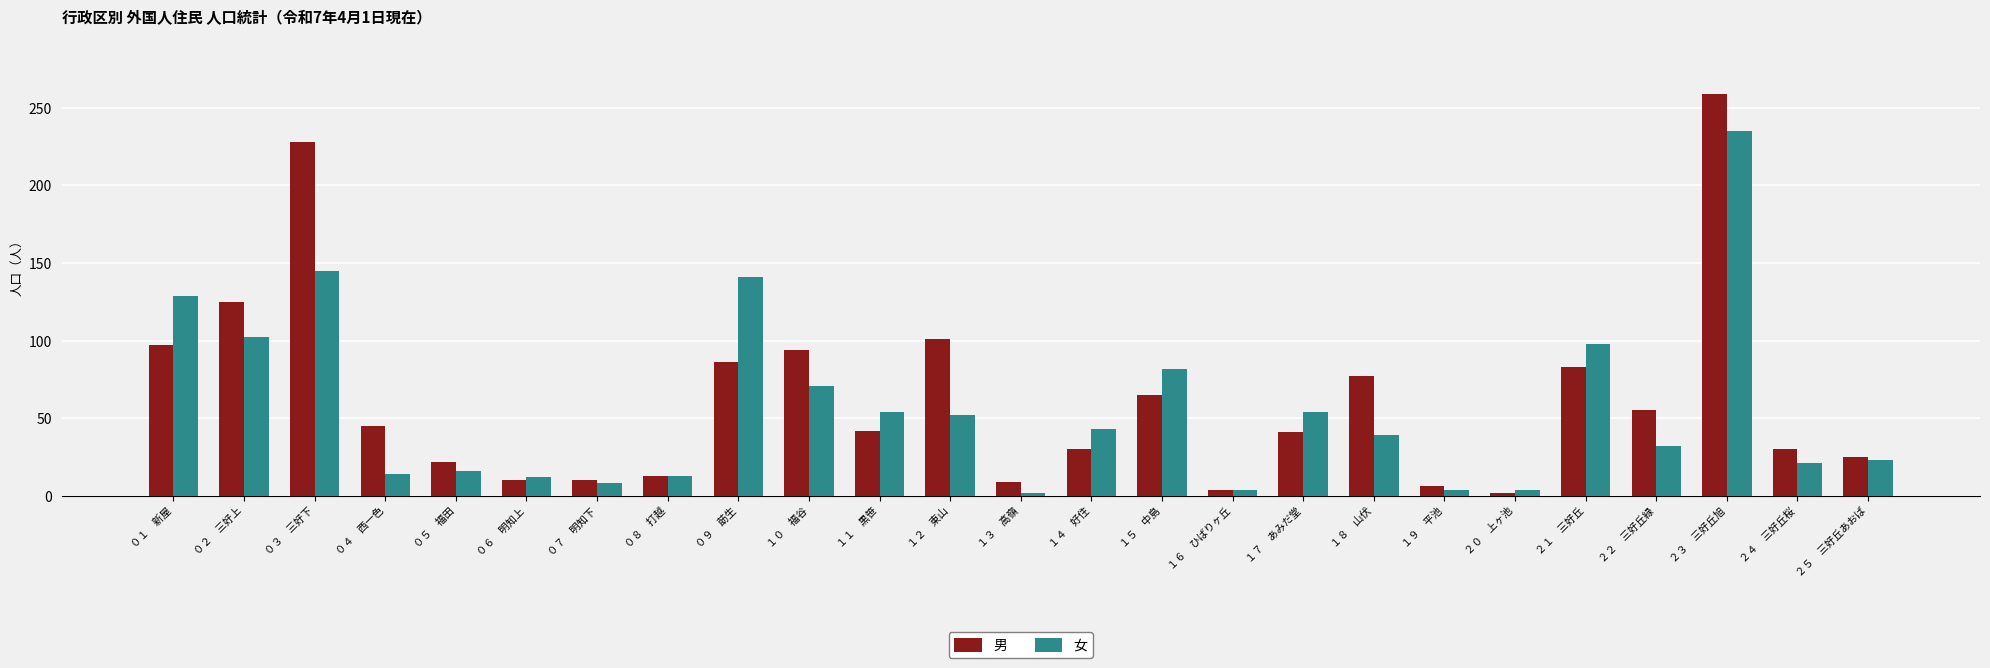

At which category is the sum across all series the highest?

２３　三好丘旭